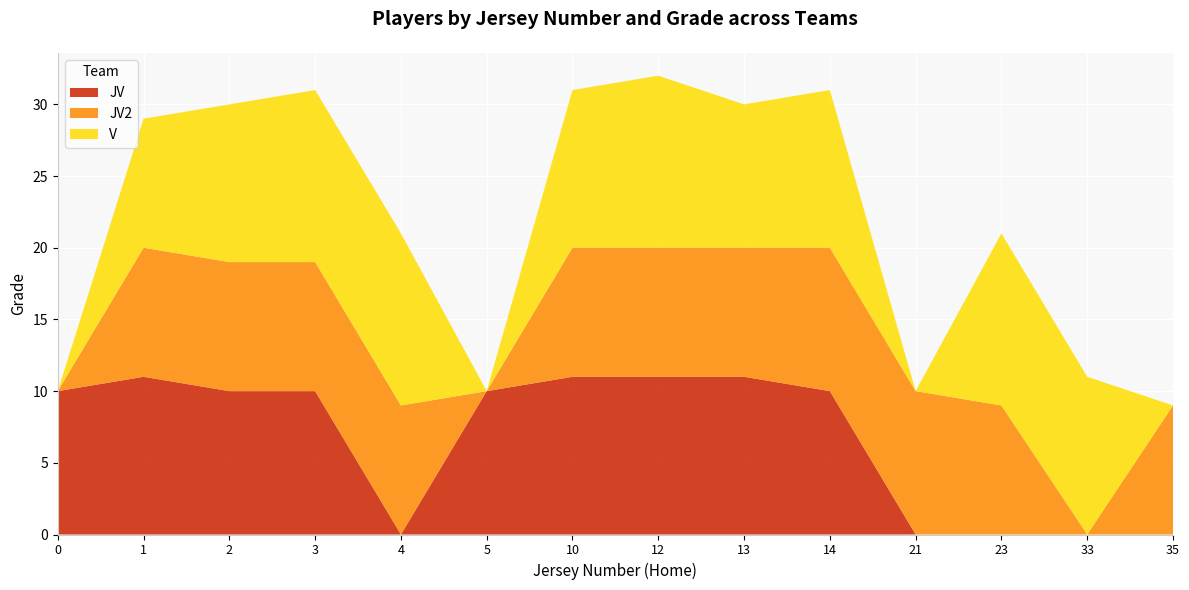

Reading left to right, what are all the values shown in this chart?

JV: 0=10	1=11	2=10	3=10	4=0	5=10	10=11	12=11	13=11	14=10	21=0	23=0	33=0	35=0
JV2: 0=0	1=9	2=9	3=9	4=9	5=0	10=9	12=9	13=9	14=10	21=10	23=9	33=0	35=9
V: 0=0	1=9	2=11	3=12	4=12	5=0	10=11	12=12	13=10	14=11	21=0	23=12	33=11	35=0